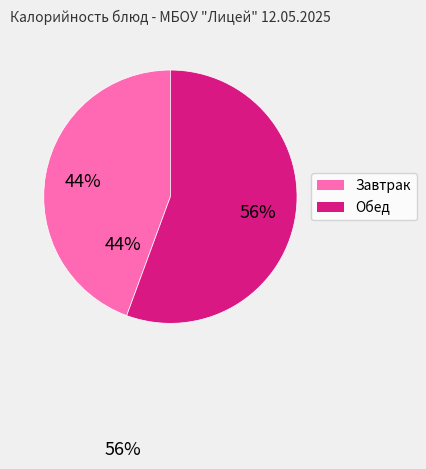

To the nearest percent, what is the average slice percentage?

50%